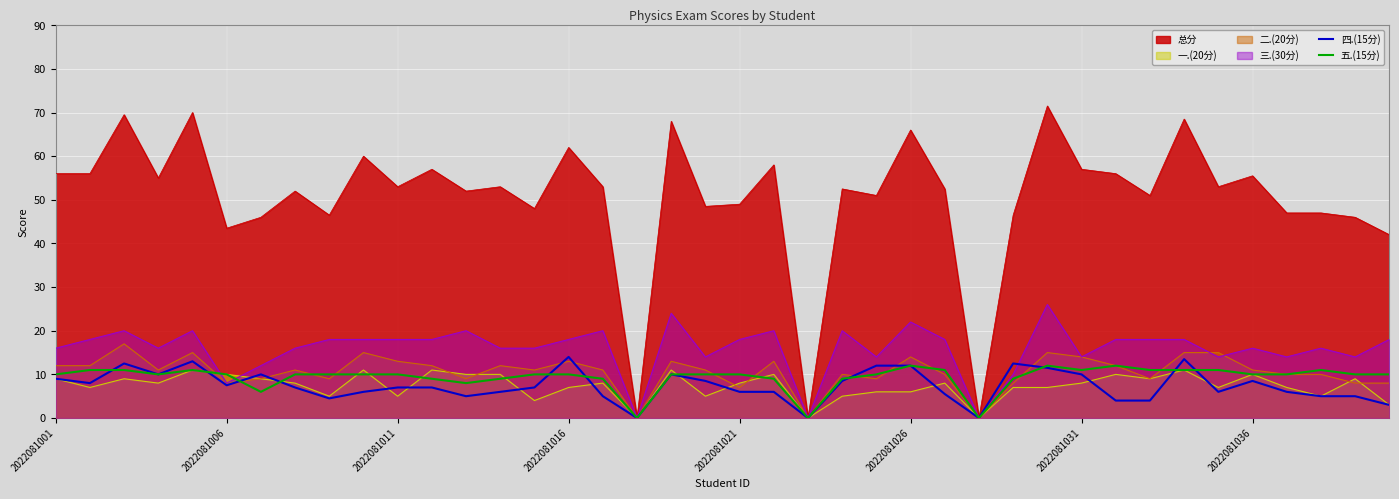

Which series ends up on top after the final intersection of 五.(15分) and 四.(15分)?

五.(15分)